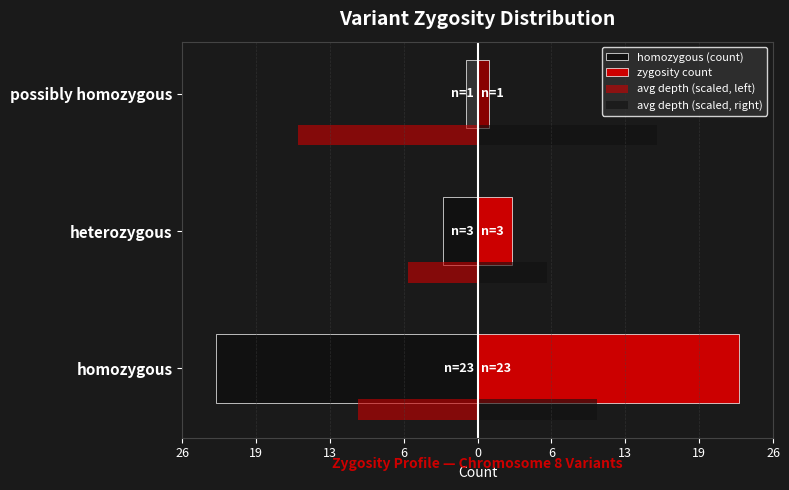

What are all the series names shown in the legend?

homozygous (count), zygosity count, avg depth (scaled, left), avg depth (scaled, right)